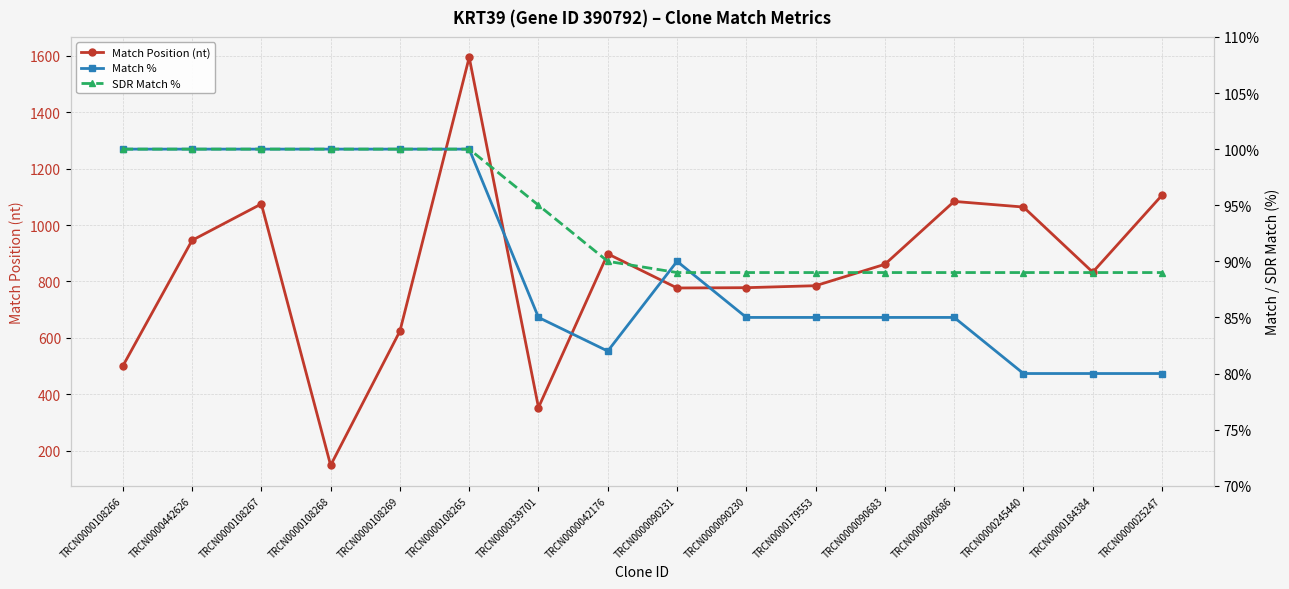

Reading left to right, list all the values displayed in this chart.

Match Position (nt): TRCN0000108266=500	TRCN0000442626=946	TRCN0000108267=1075	TRCN0000108268=148	TRCN0000108269=624	TRCN0000108265=1595	TRCN0000339701=353	TRCN0000042176=898	TRCN0000090231=777	TRCN0000090230=778	TRCN0000179553=785	TRCN0000090683=861	TRCN0000090686=1084	TRCN0000245440=1064	TRCN0000184384=833	TRCN0000025247=1106
Match %: TRCN0000108266=100	TRCN0000442626=100	TRCN0000108267=100	TRCN0000108268=100	TRCN0000108269=100	TRCN0000108265=100	TRCN0000339701=85	TRCN0000042176=82	TRCN0000090231=90	TRCN0000090230=85	TRCN0000179553=85	TRCN0000090683=85	TRCN0000090686=85	TRCN0000245440=80	TRCN0000184384=80	TRCN0000025247=80
SDR Match %: TRCN0000108266=100	TRCN0000442626=100	TRCN0000108267=100	TRCN0000108268=100	TRCN0000108269=100	TRCN0000108265=100	TRCN0000339701=95	TRCN0000042176=90	TRCN0000090231=89	TRCN0000090230=89	TRCN0000179553=89	TRCN0000090683=89	TRCN0000090686=89	TRCN0000245440=89	TRCN0000184384=89	TRCN0000025247=89